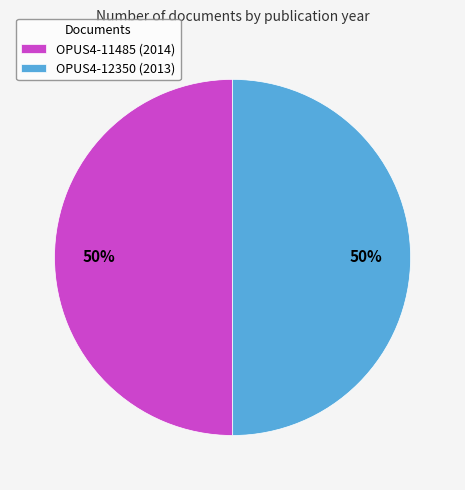

To the nearest percent, what is the average slice percentage?

50%